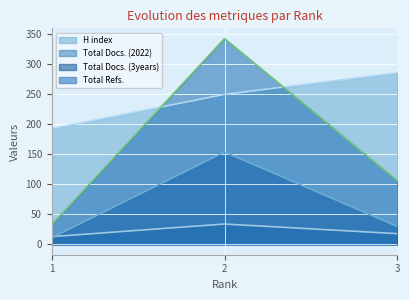

Count the number of categories in the chart.

3